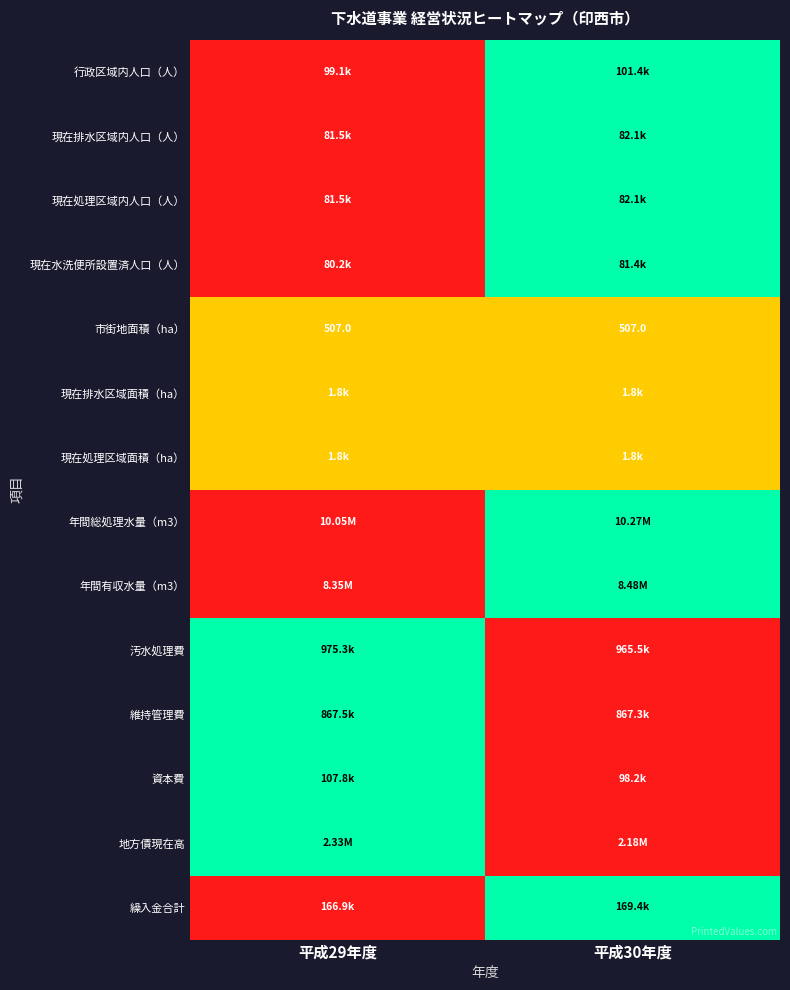

The value of 年間総処理水量（m3） at 平成29年度 is 0.6. True or false?

False